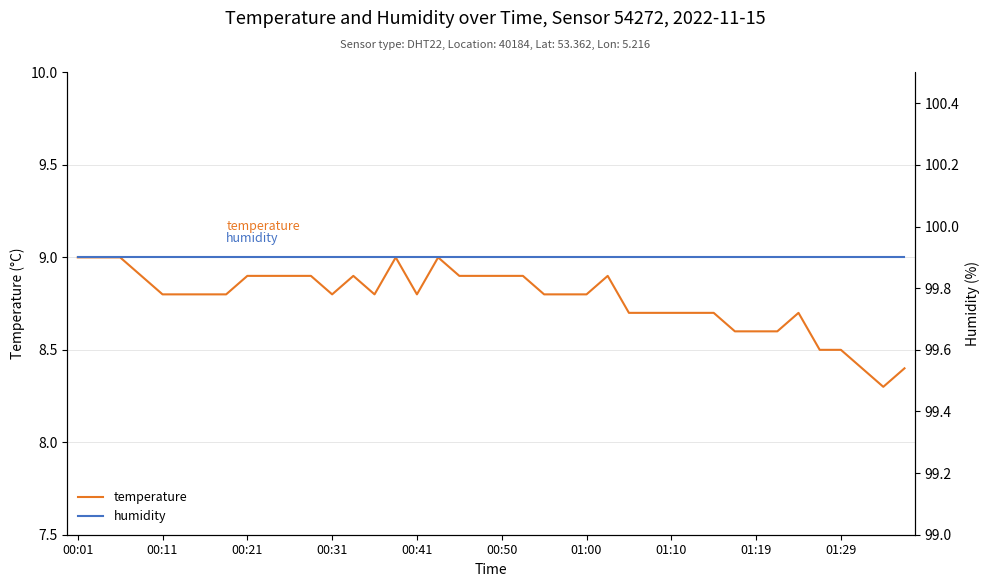

What is the lowest value of the temperature series?

8.3